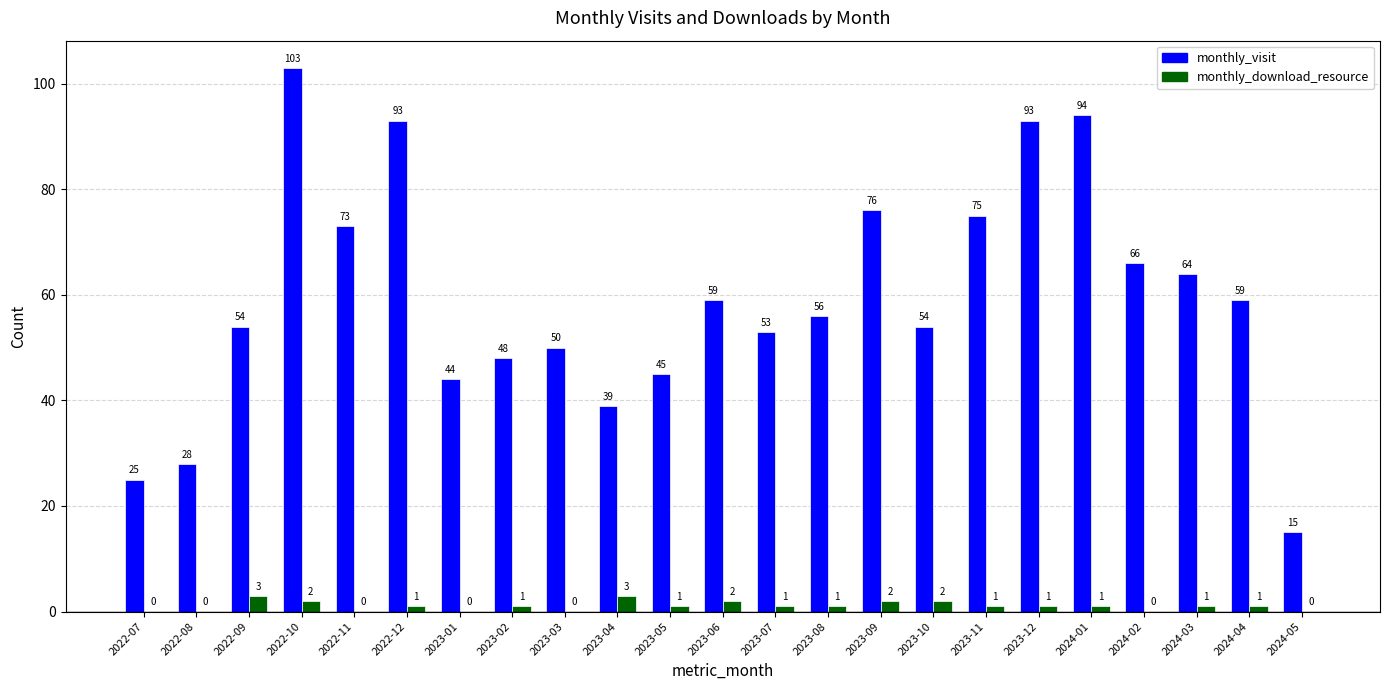

What value does the monthly_visit series have at 2023-04?

39